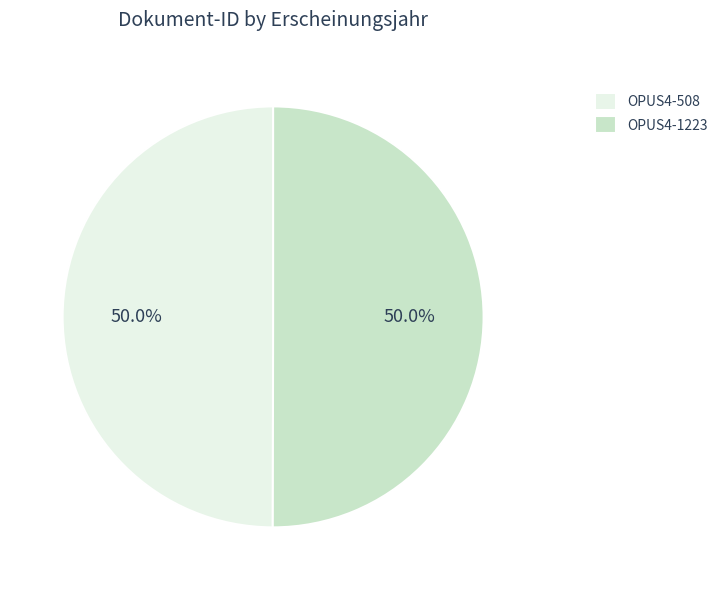

To the nearest percent, what percentage of the pie is OPUS4-1223?

50%